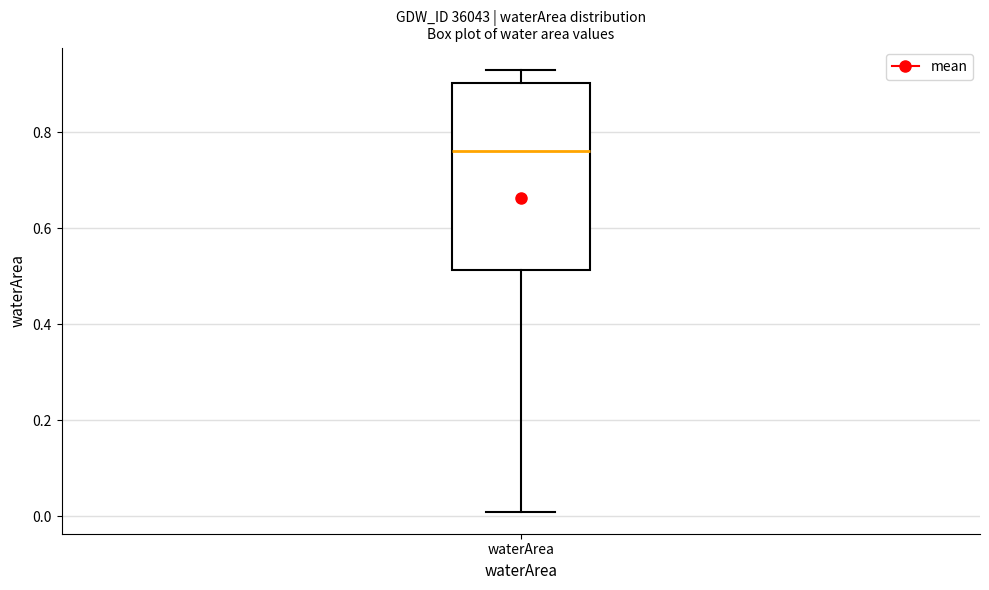

Read this box plot against the y-axis: the position of the median line, the range covered by the box, and the ends of both whiskers. The values are not printed on the chart, so give them approximately, as read against the axis.

median 0.76, box 0.52 to 0.90, whiskers 0.02 to 0.94